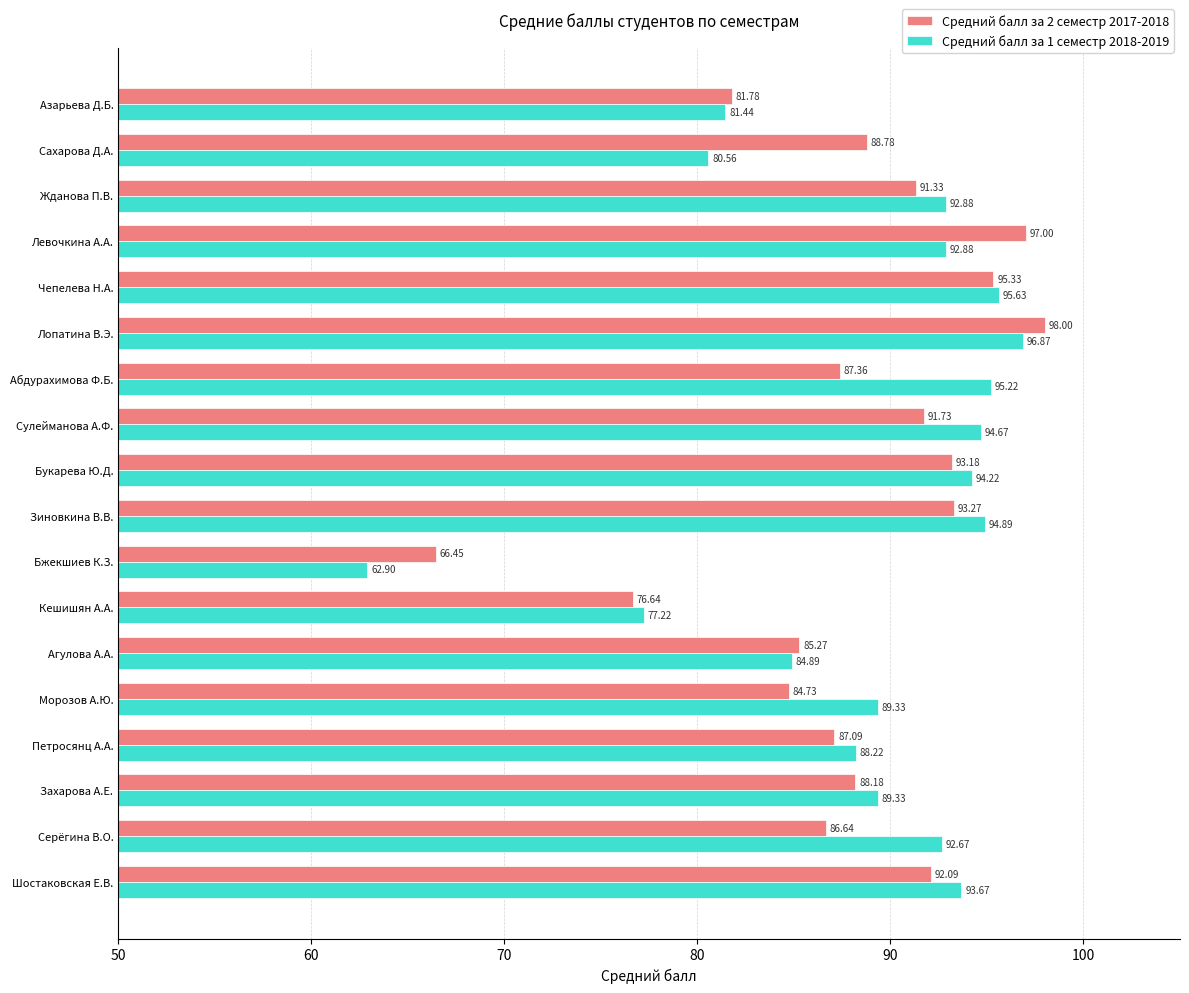

At which label is Средний балл за 2 семестр 2017-2018 closest to 82?

Азарьева Д.Б.